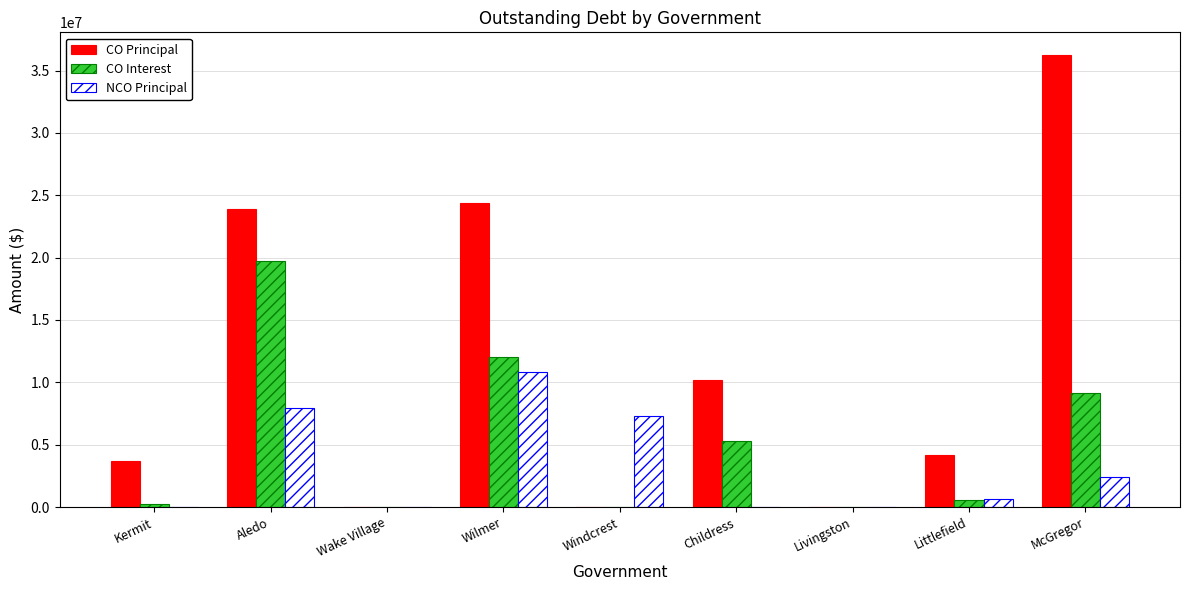

What is the sum of all NCO Principal values?

29085000.0